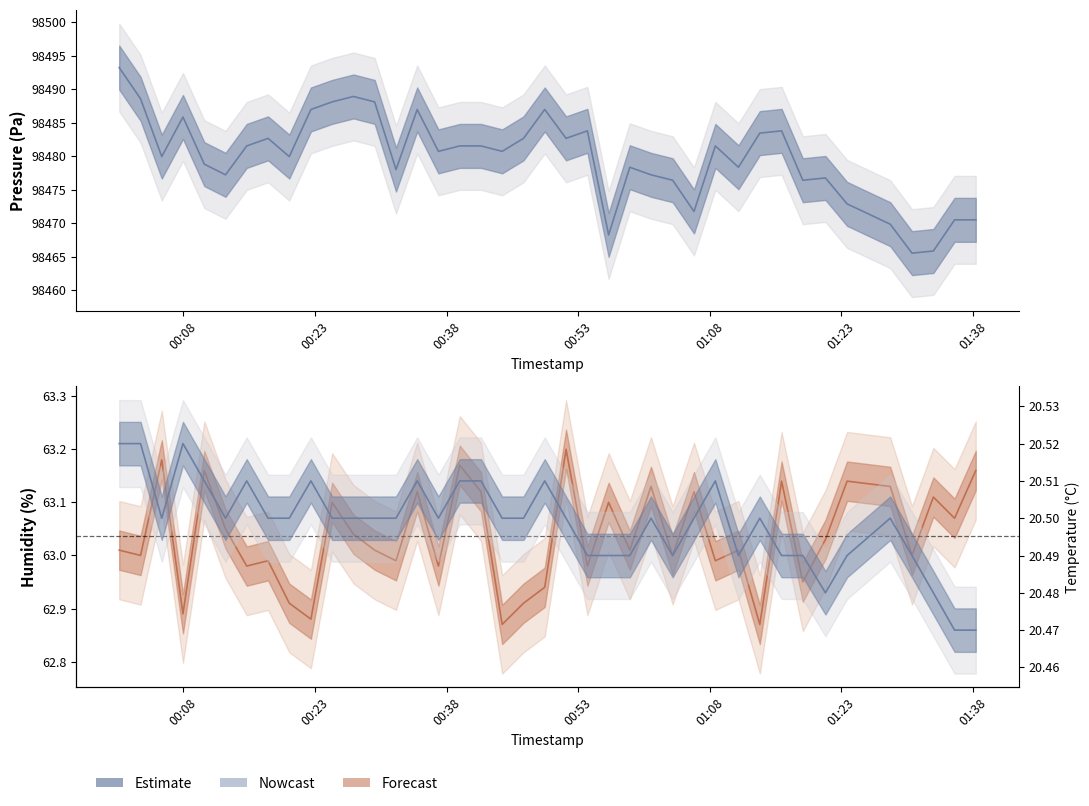

Is the value of temperature at 39 greater than the value of pressure at 33?

No